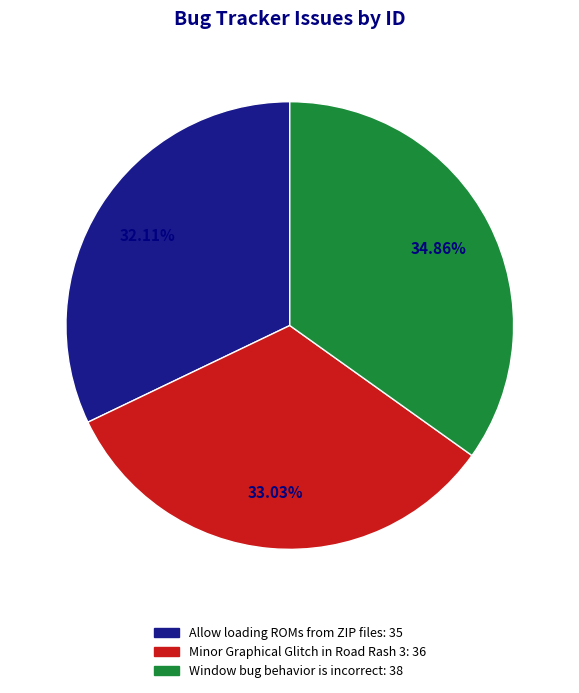

Is it true that Minor Graphical Glitch in Road Rash 3 is 33% of the pie?

True